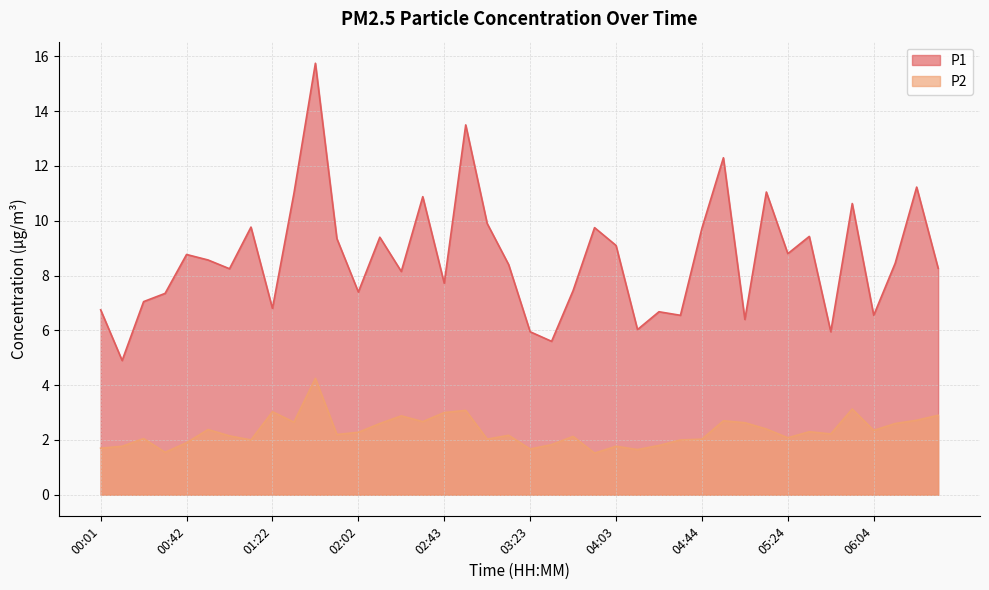

What is the average value of the P2 series?

2.3